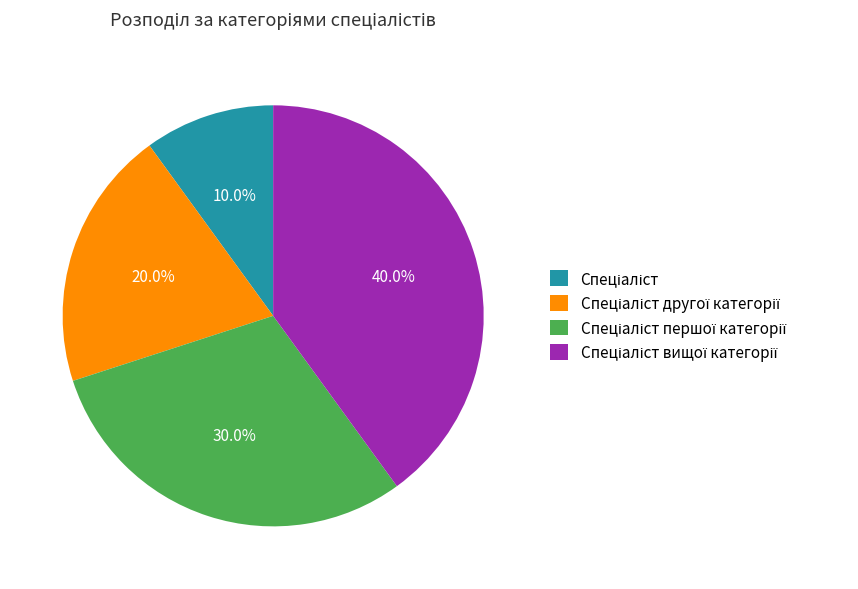

How many slices are in this pie chart?

4